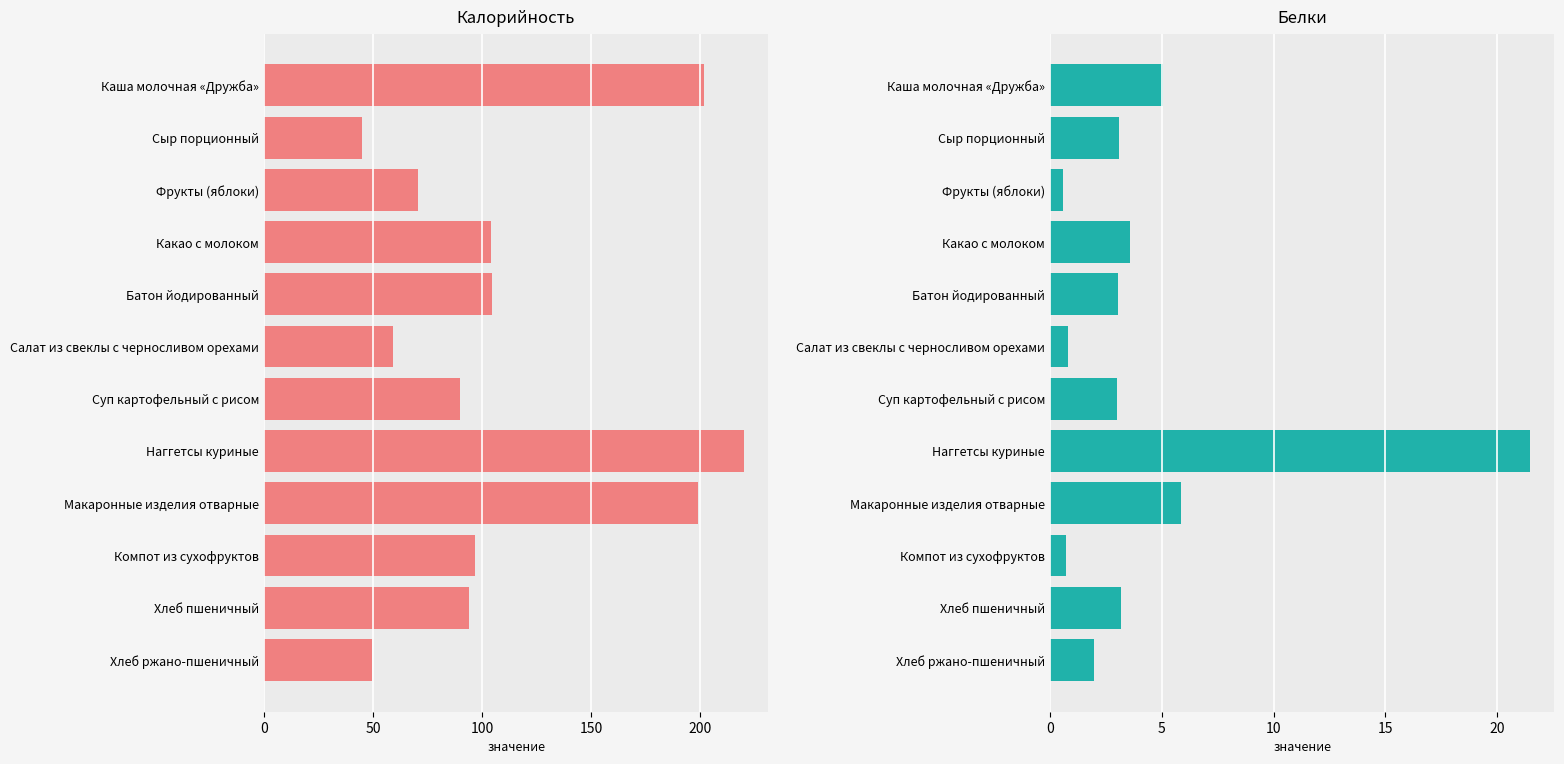

Which series has the largest total across all categories?

Калорийность